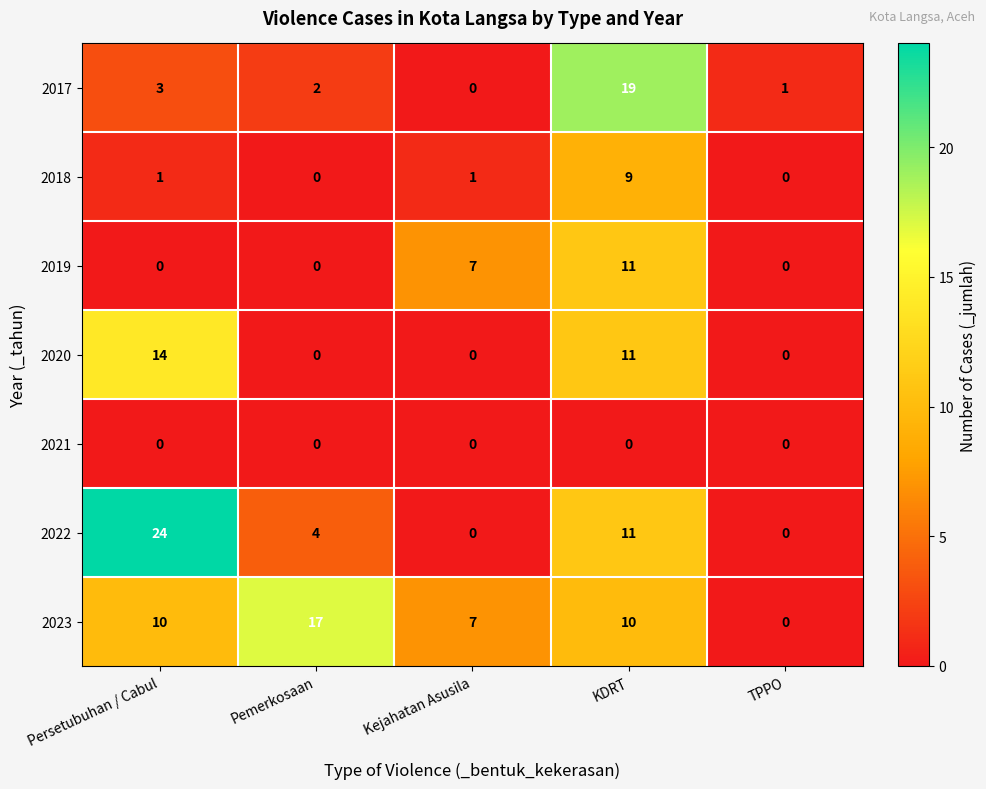

Rank the series by their maximum value, from highest to lowest.

2022, 2017, 2023, 2020, 2019, 2018, 2021